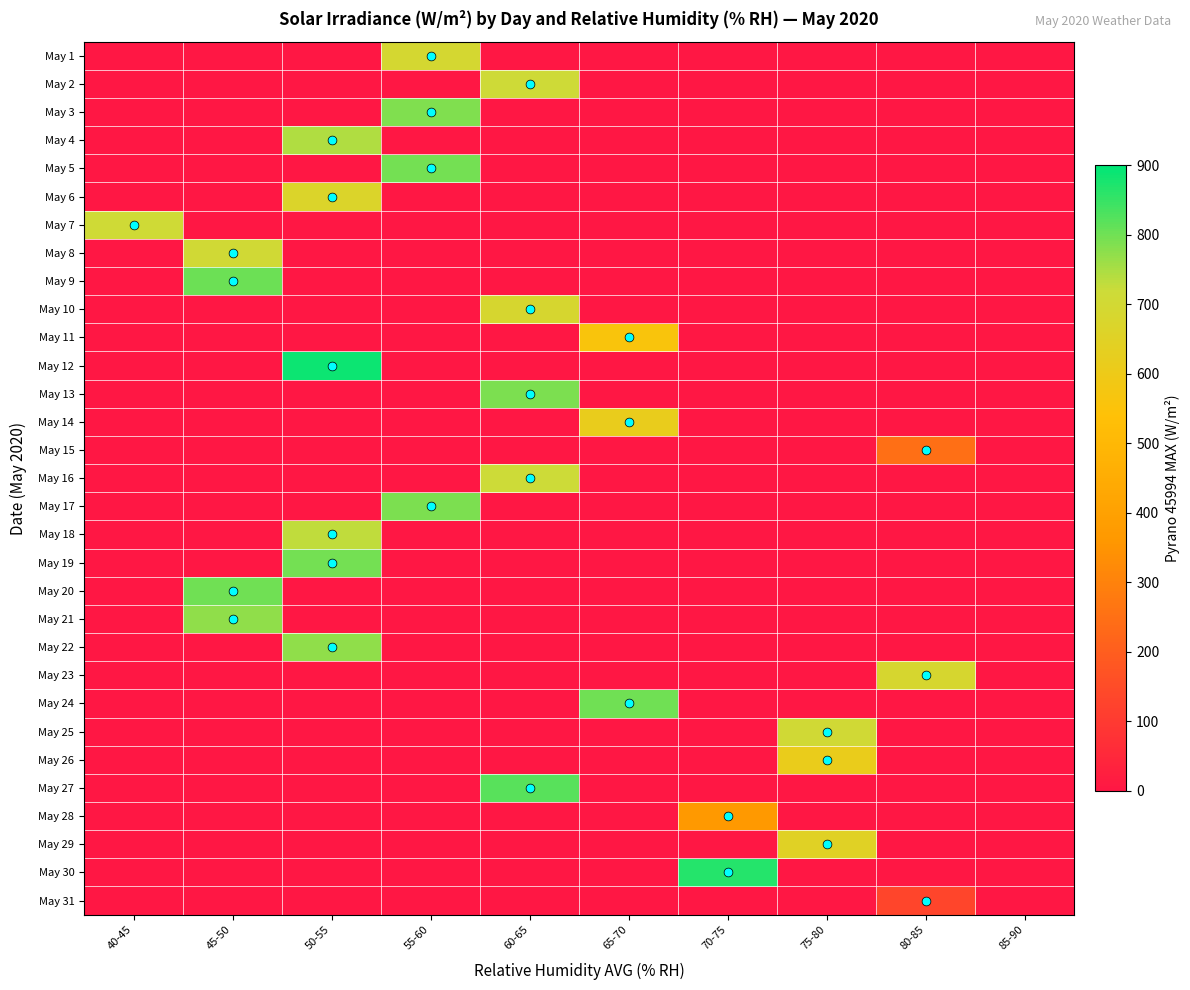

Which has a higher value, 70-75 or 55-60?

55-60